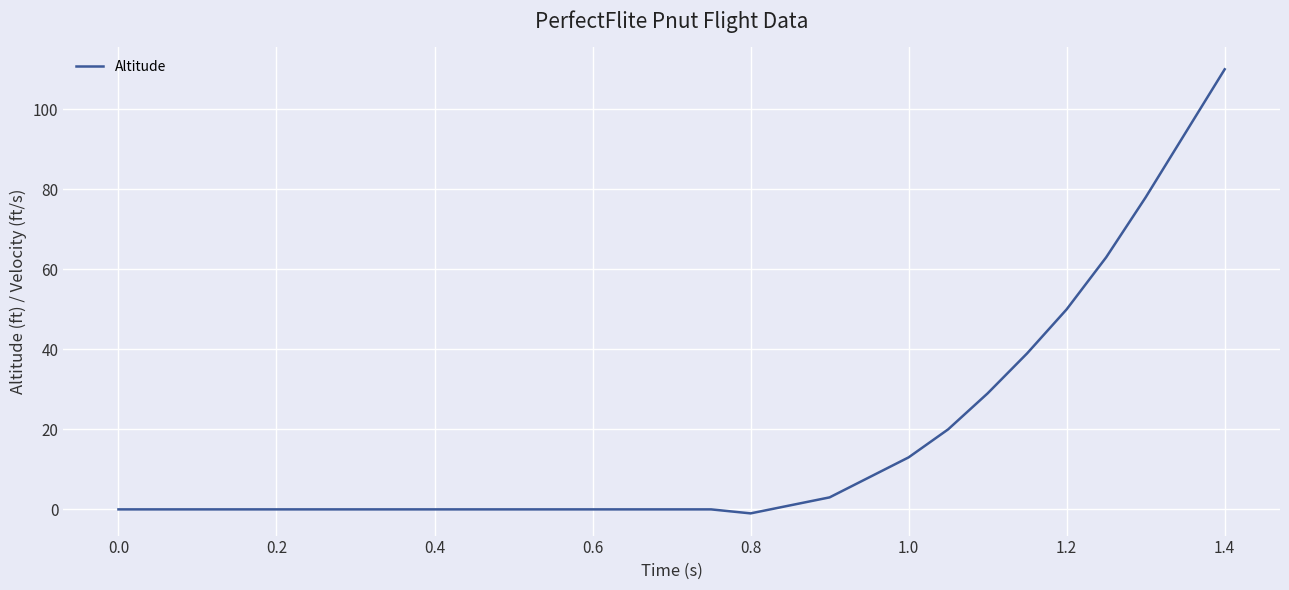

What is the greatest value displayed?

110